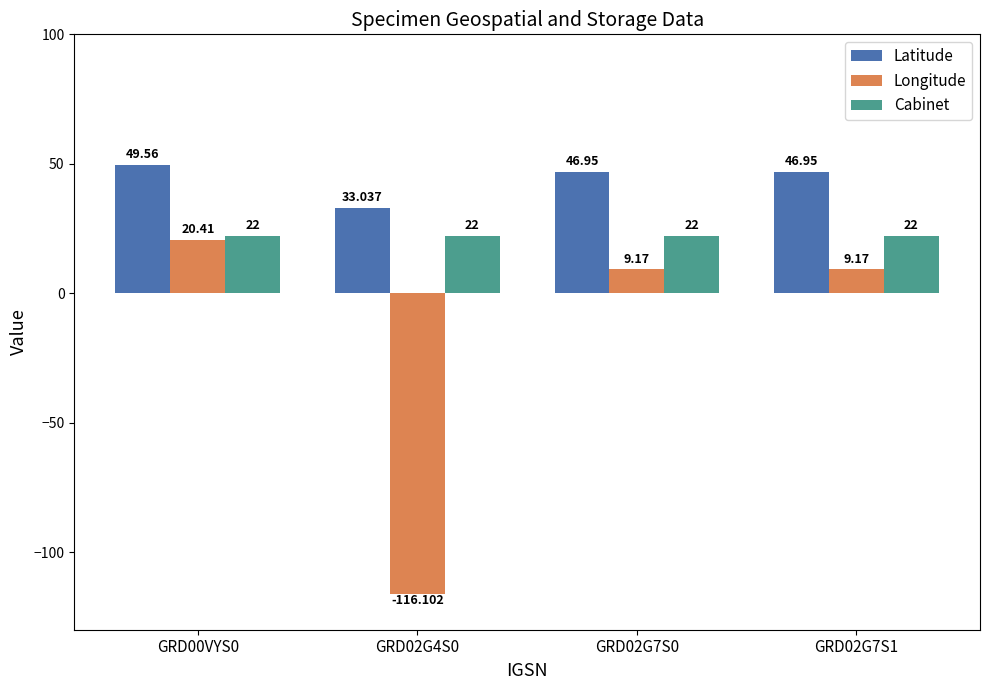

What is the smallest value displayed?

-116.1